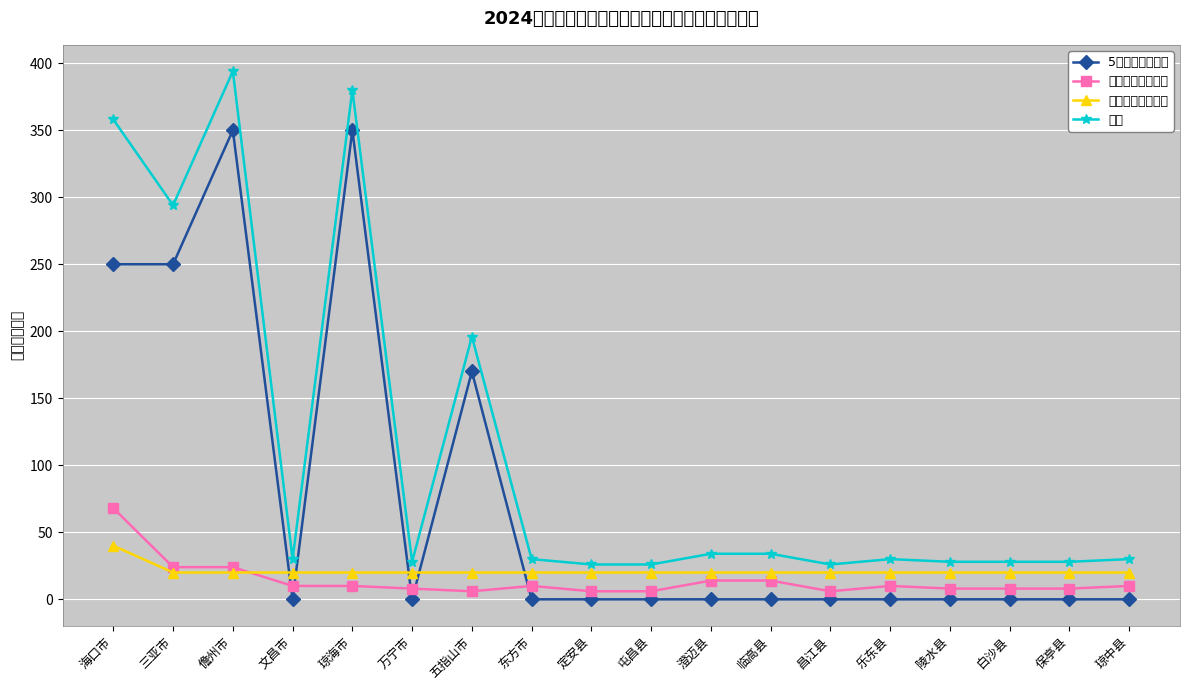

True or false: 合计 and 5大区域能力建设 intersect in this chart.

False